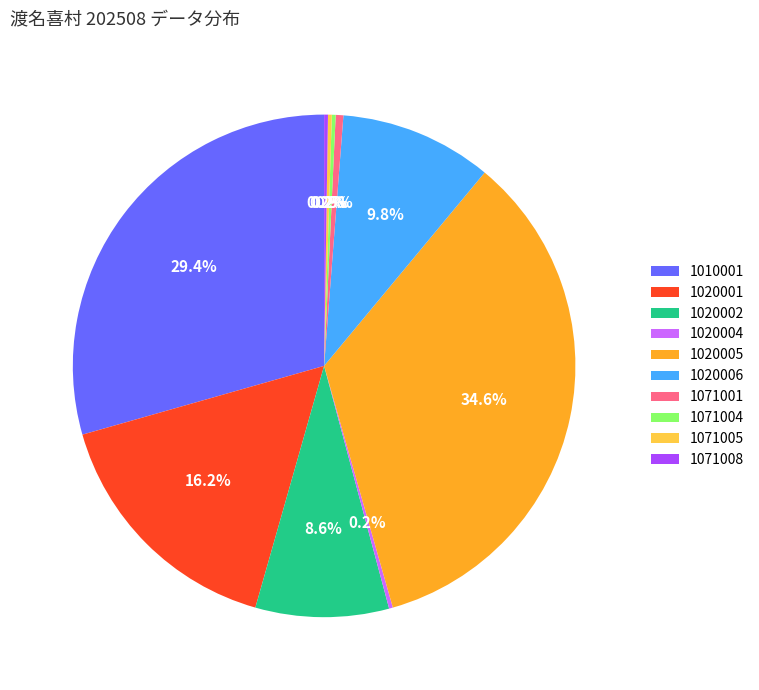

Is there a majority slice in this chart?

No